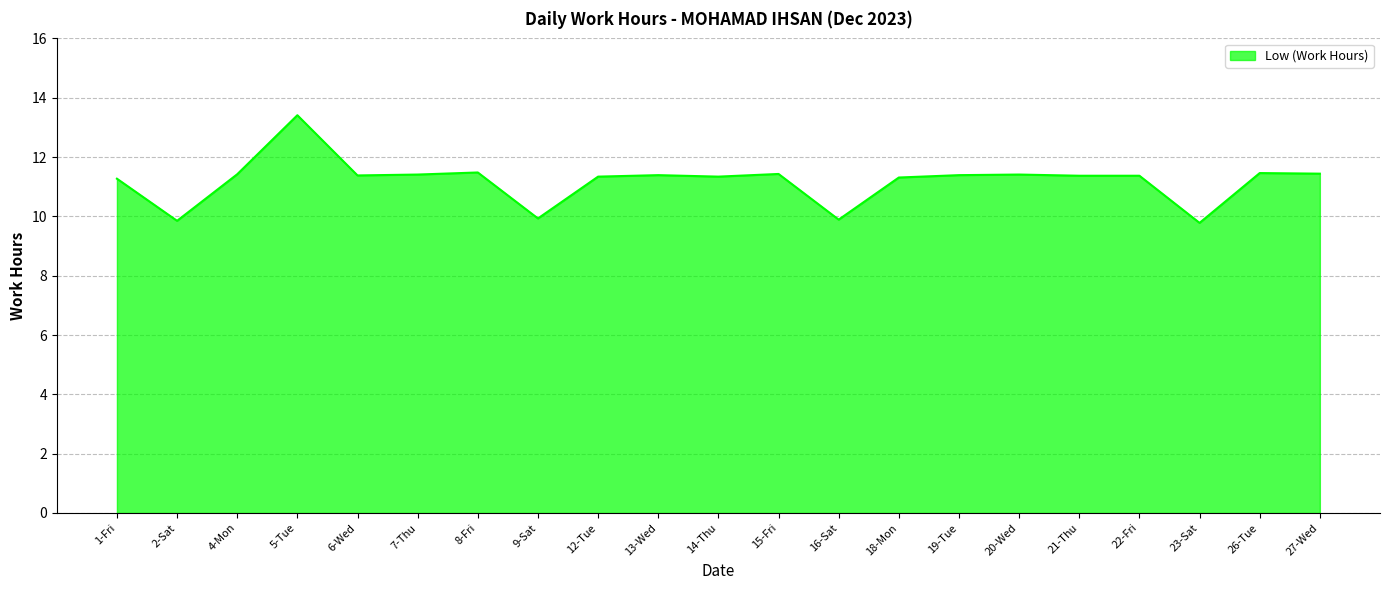

What is the difference between the second highest and minimum values?

1.7